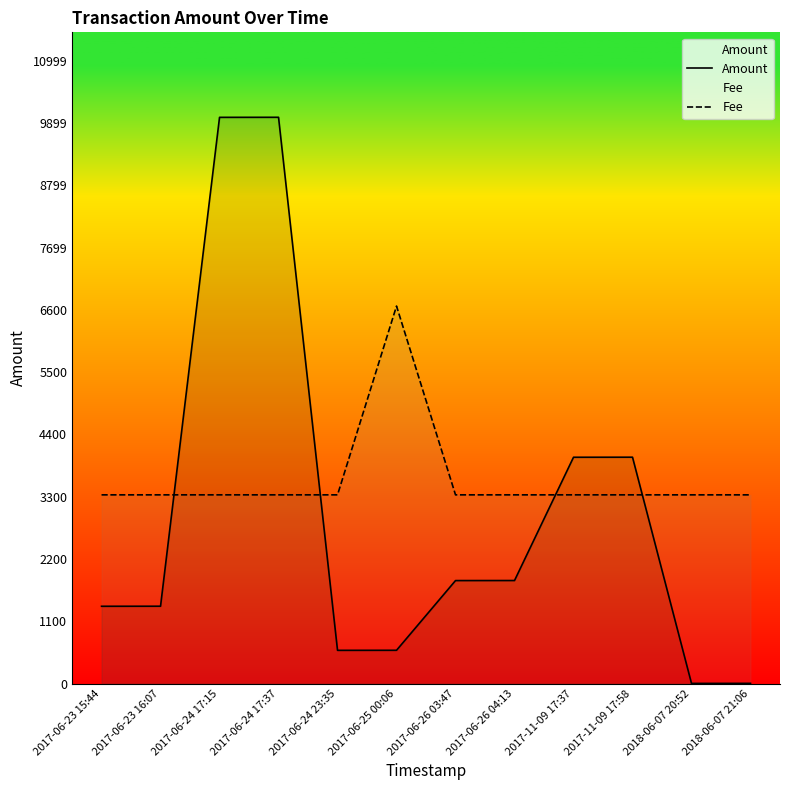

What is the value of the Amount point at the 5th from the left?

588.1